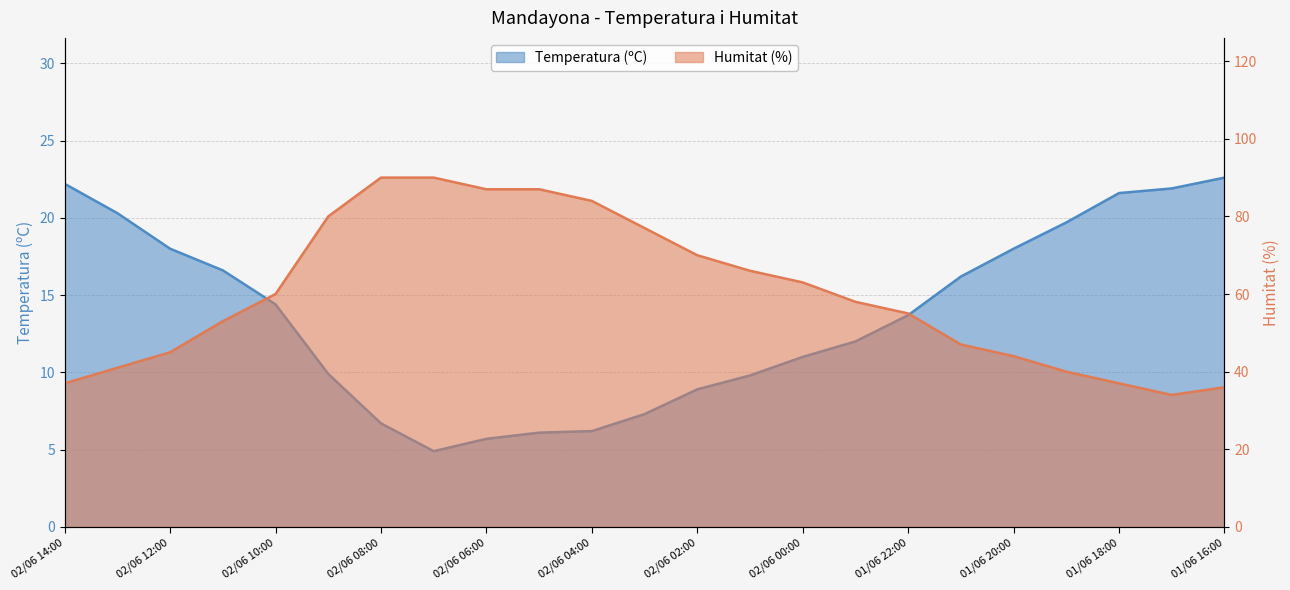

True or false: Temperatura (ºC) and Humitat (%) intersect in this chart.

False